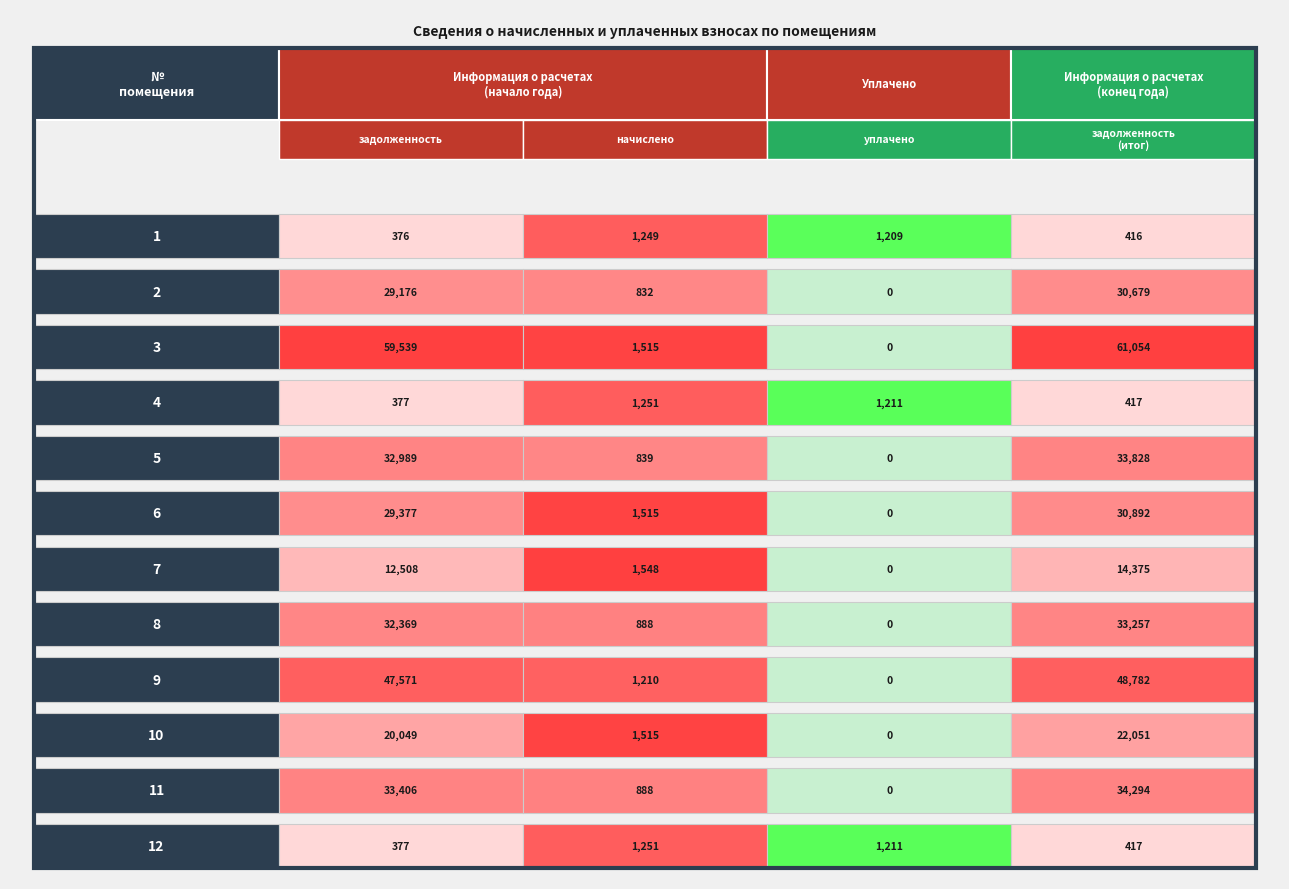

At which label does 2 reach its peak?

4